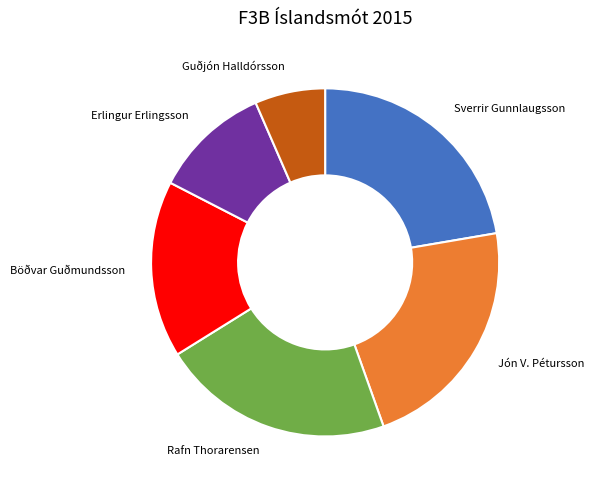

The Böðvar Guðmundsson slice represents 29% of the pie. True or false?

False